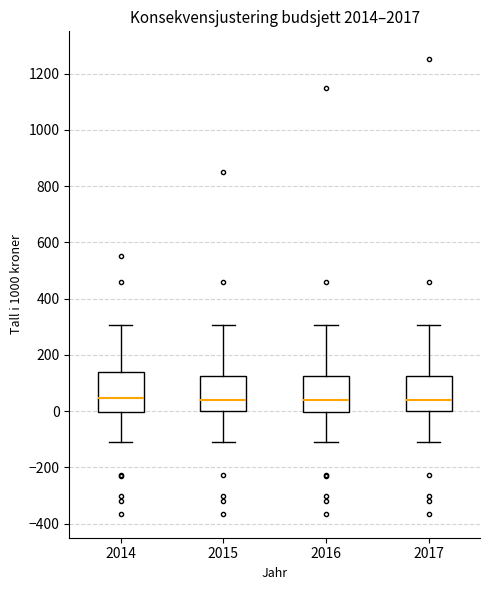

Reading left to right, read every box against the y-axis: the position of its median line, the range the box covers, and the ends of its whiskers. The values are not printed on the chart, so give them approximately, as read against the axis.

2014: median 40, box 0 to 140, whiskers -120 to 300
2015: median 40, box 0 to 120, whiskers -120 to 300
2016: median 40, box 0 to 120, whiskers -120 to 300
2017: median 40, box 0 to 120, whiskers -120 to 300